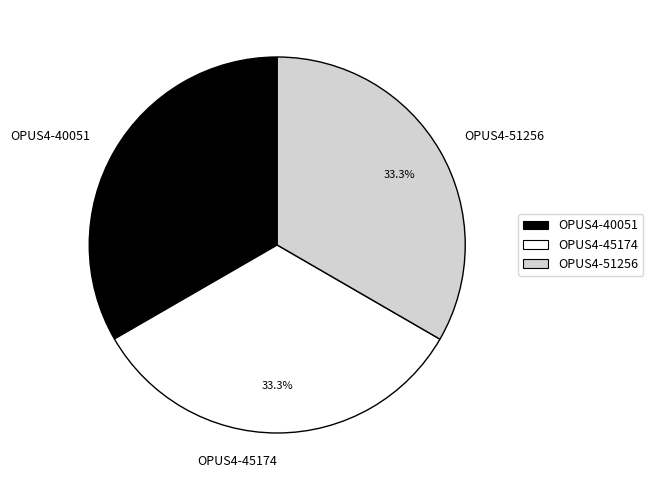

How many segments does this pie chart have?

3